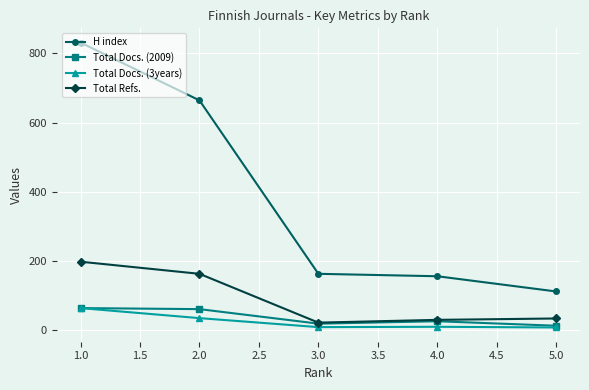

What is the value of the Total Docs. (3years) point at the 2nd from the left?

35